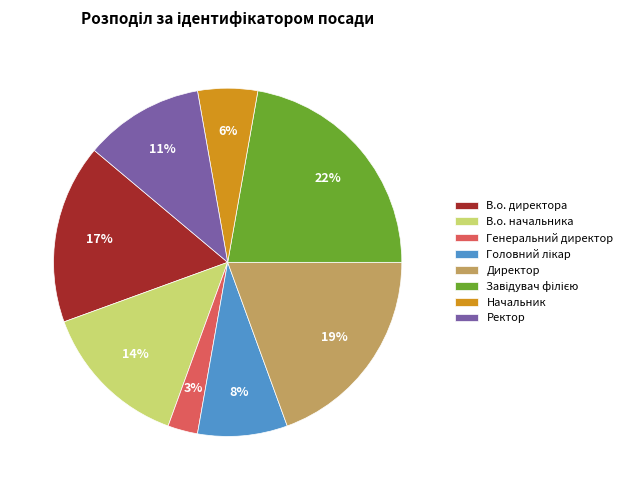

Which slice is the smallest?

Генеральний директор